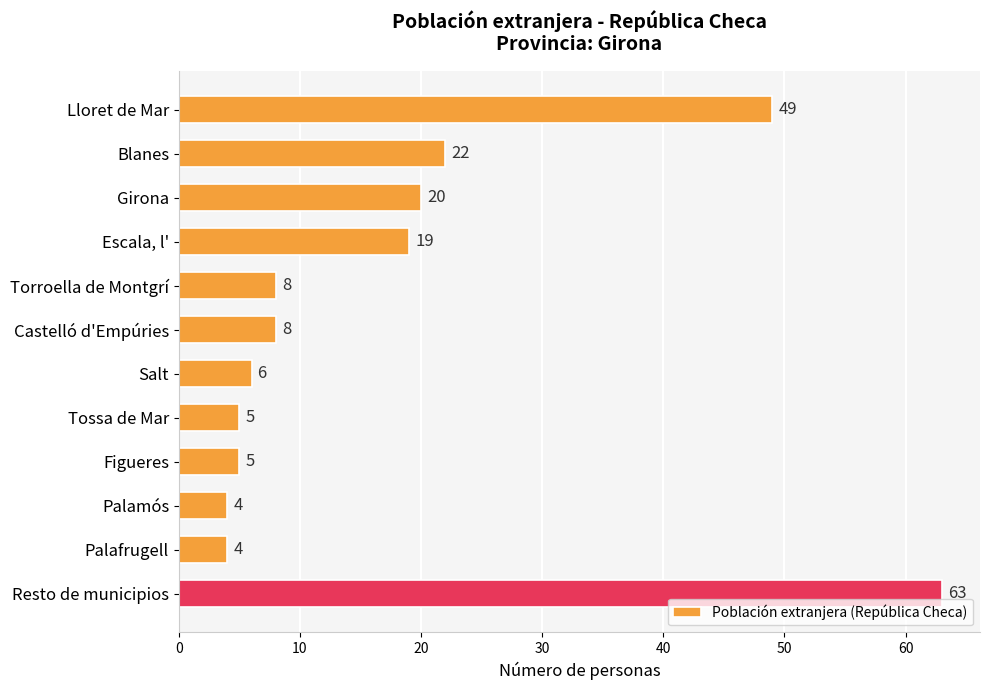

At which label is the value closest to 33?

Blanes